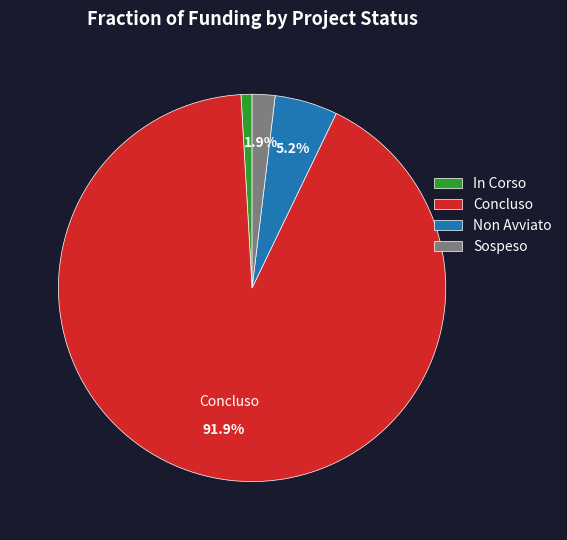

Does Non Avviato account for over 50% of the chart?

No